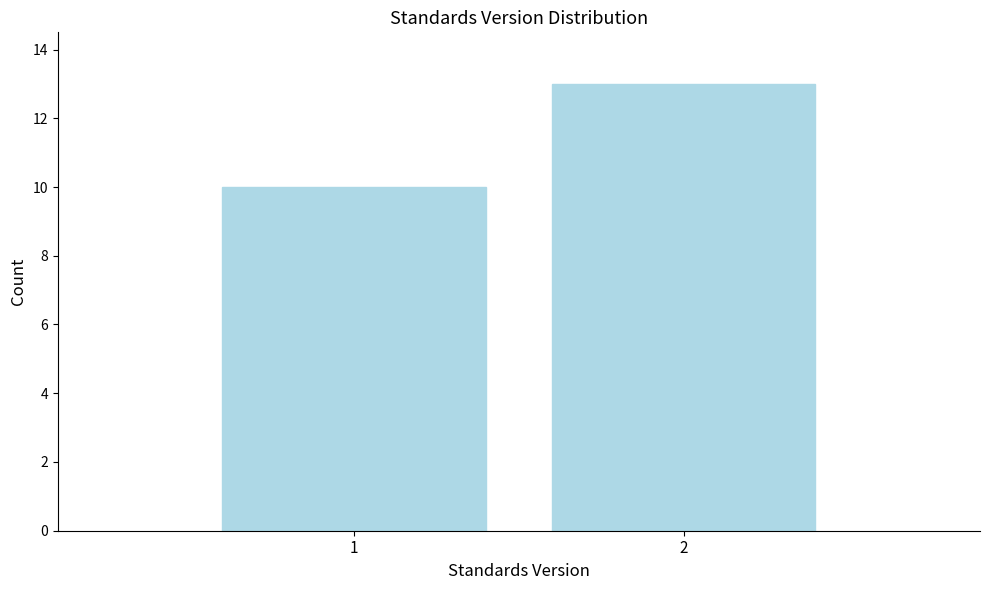

Reading right to left, extract all data points from this chart.

13	10